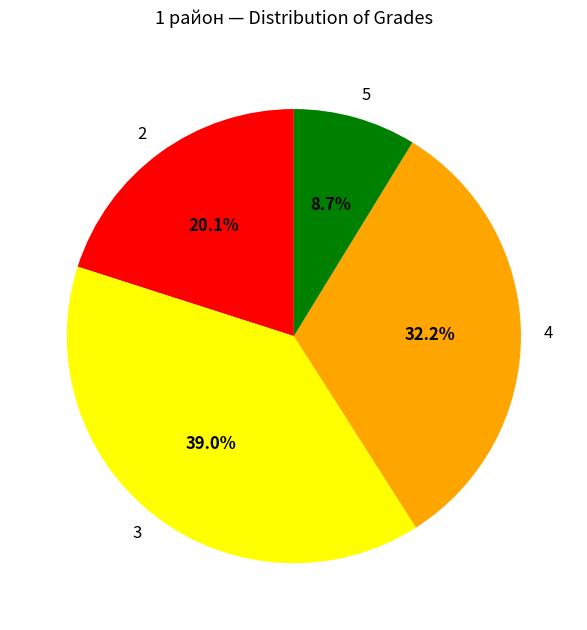

Rank the categories by value from highest to lowest.

3, 4, 2, 5